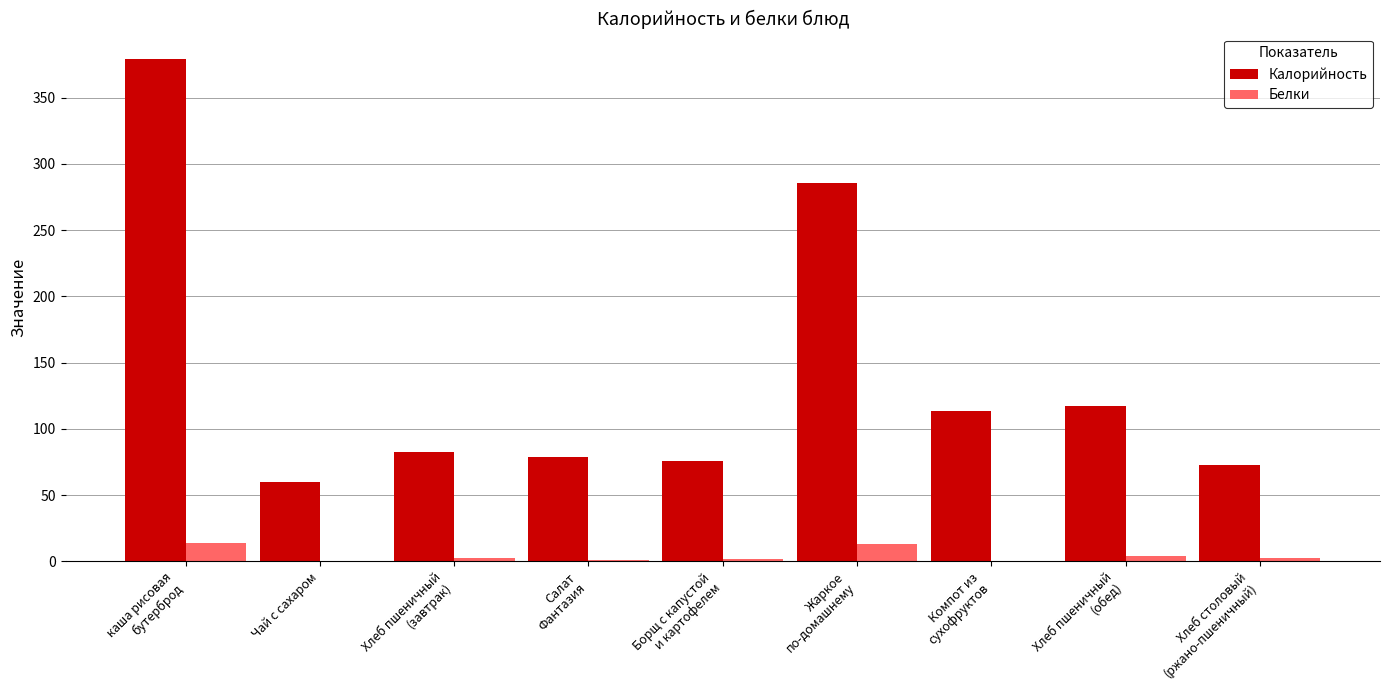

How many data points in Калорийность are above 82?

5